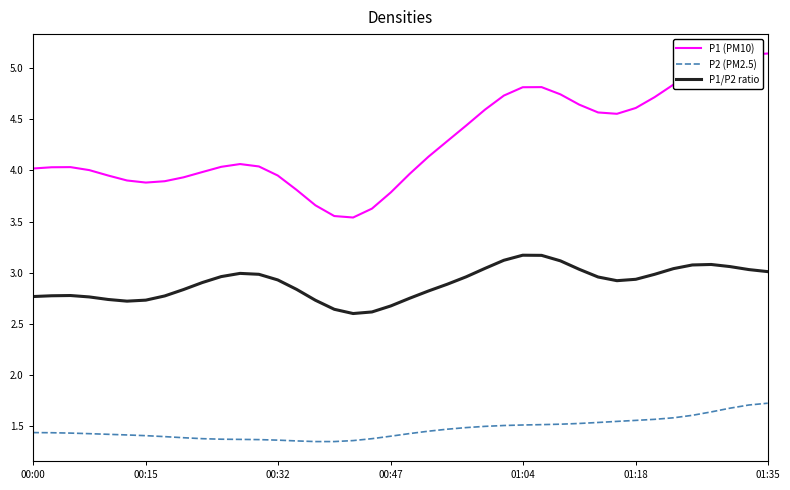

Rank the series by their maximum value, from lowest to highest.

P2 (PM2.5), P1/P2 ratio, P1 (PM10)